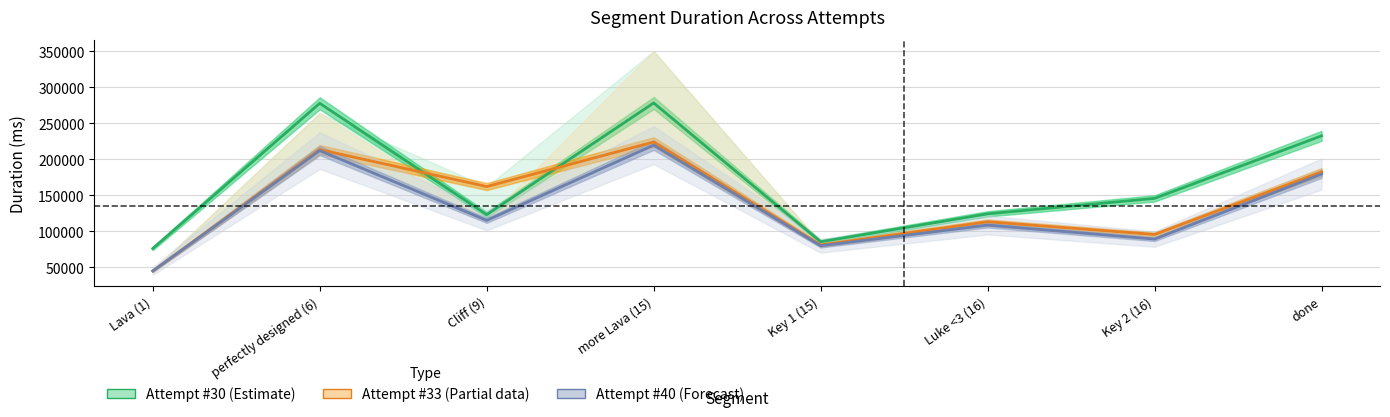

Is it true that Attempt #33 (Partial) equals 362887 at perfectly designed (6)?

False